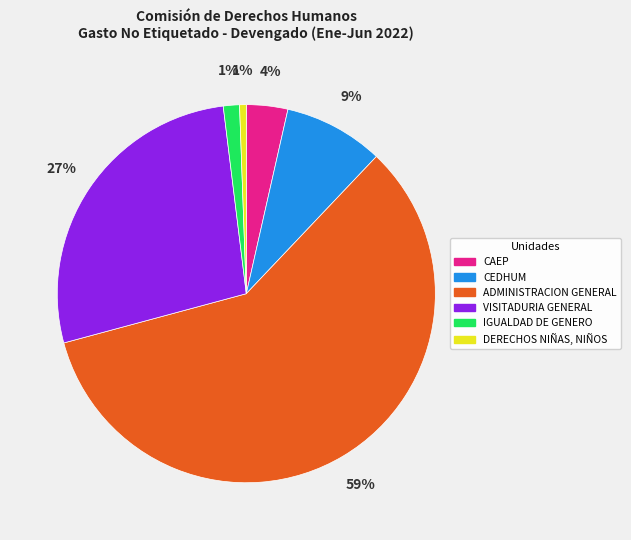

True or false: VISITADURIA GENERAL accounts for 27% of the total.

True